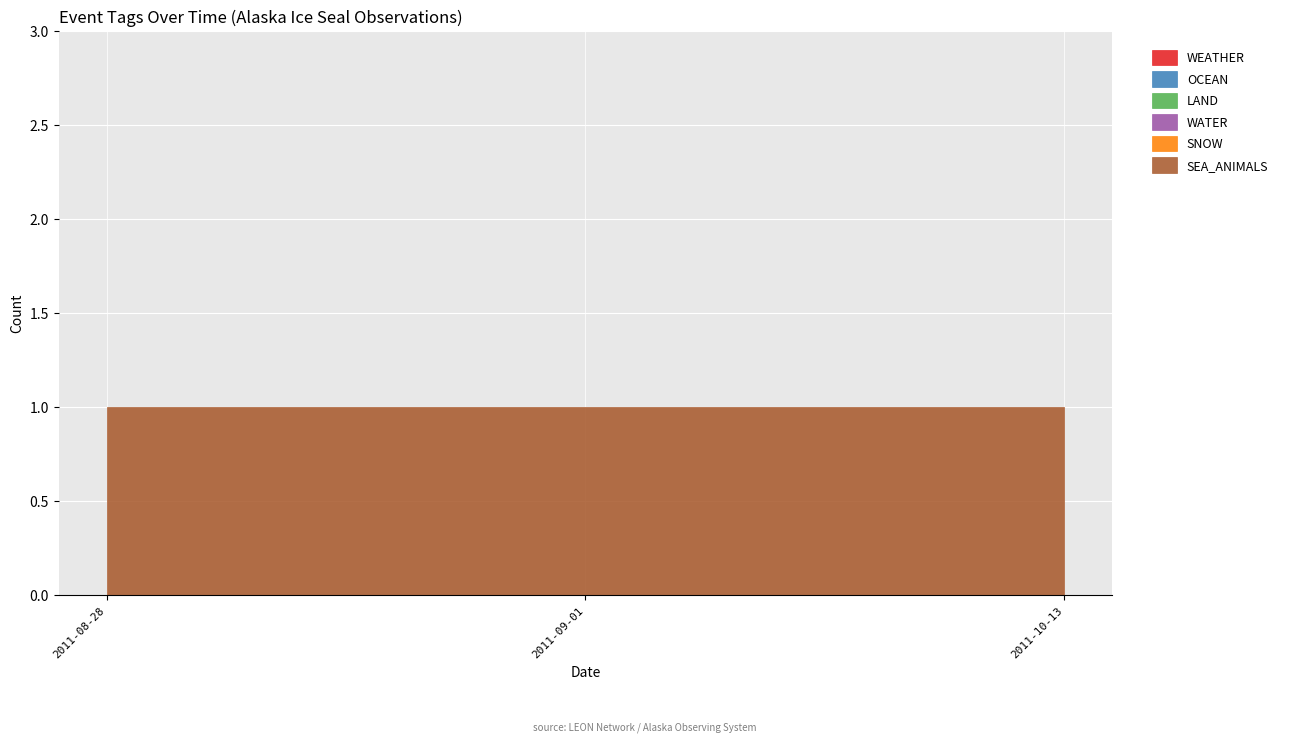

At how many categories does at least one series exceed 0?

3